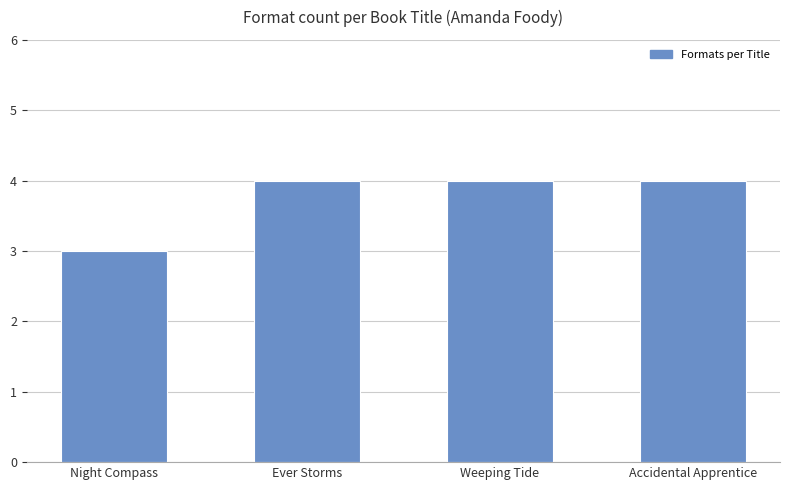

Count the number of data series in this chart.

1